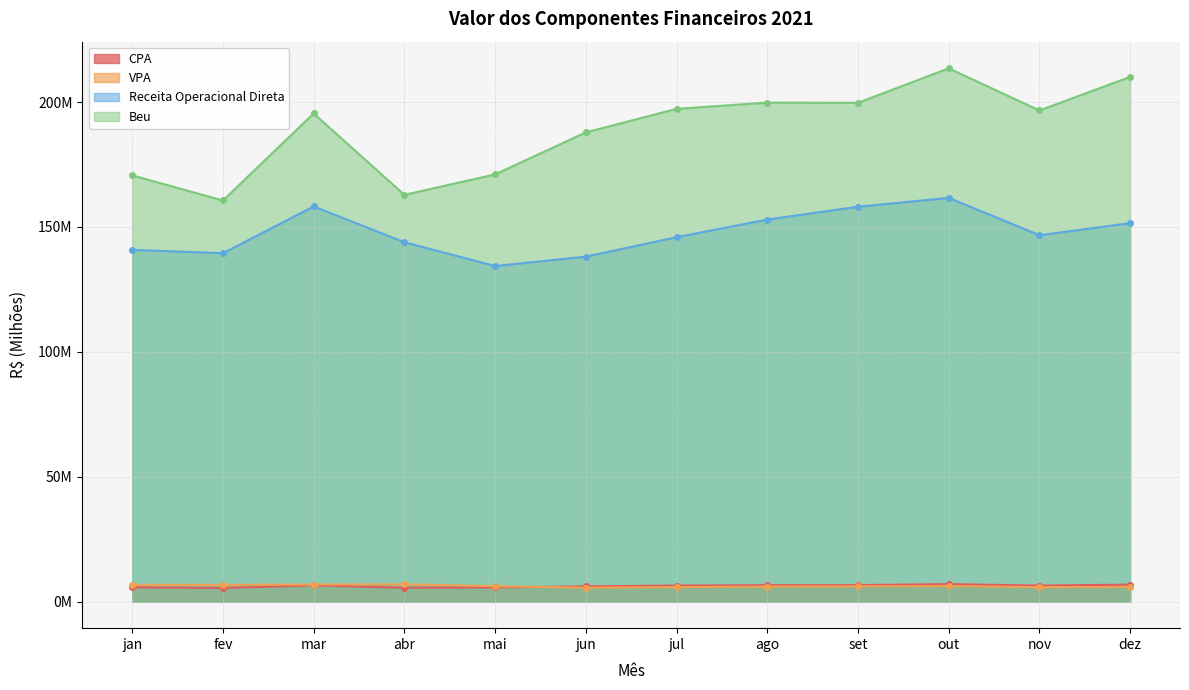

Read the VPA value at set.

6.1